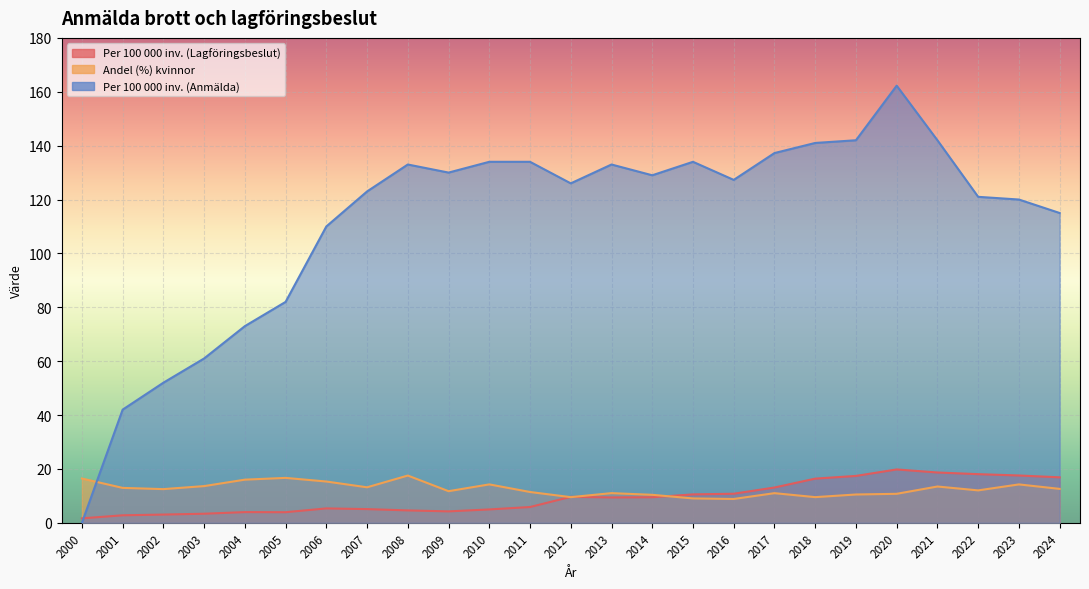

Which series has the widest spread of values?

Per 100 000 inv. (Anmälda)